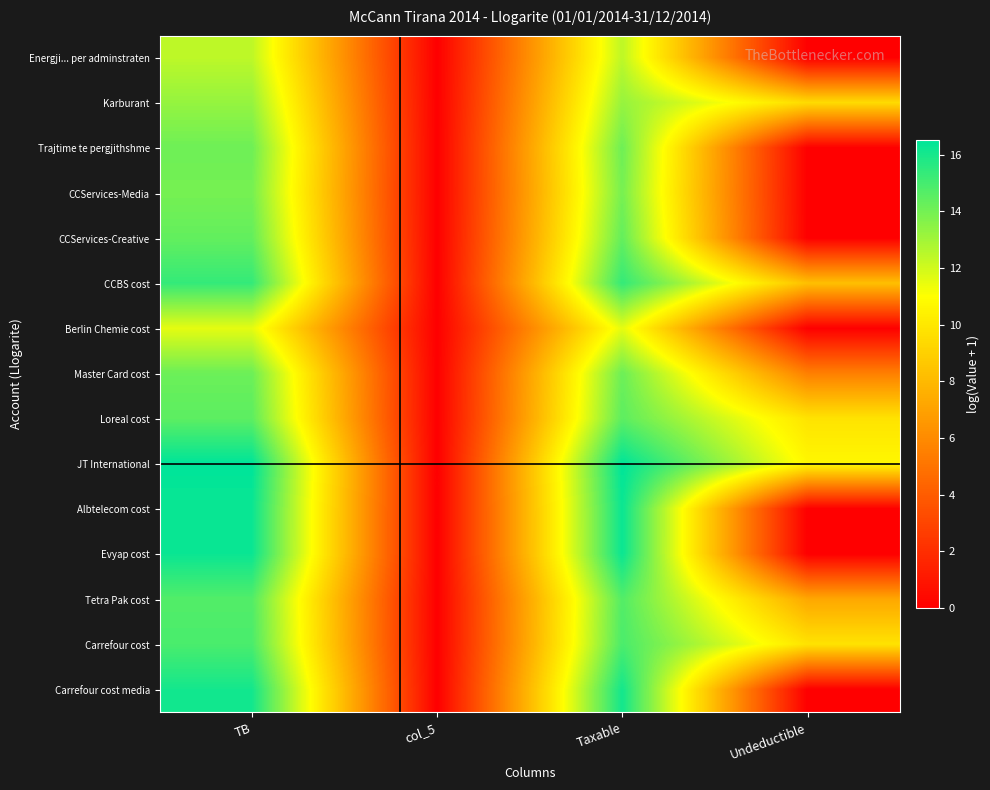

At which category is the sum across all series the highest?

TB